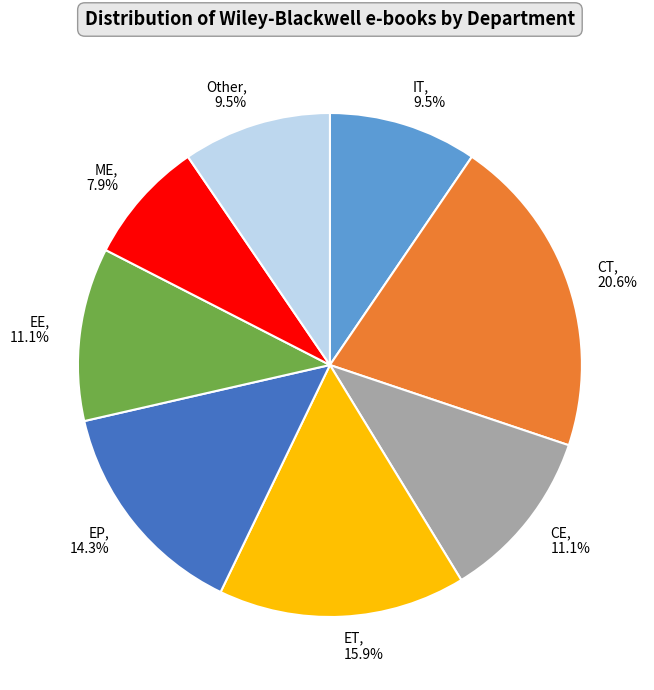

Which slice is the largest?

CT